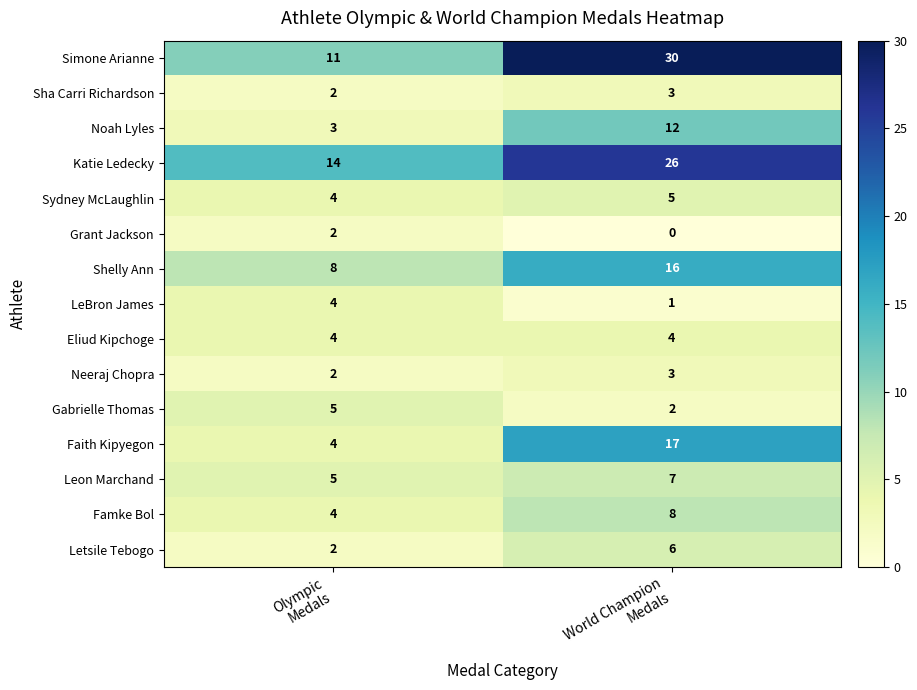

Which series has the largest range (max minus min)?

Simone Arianne